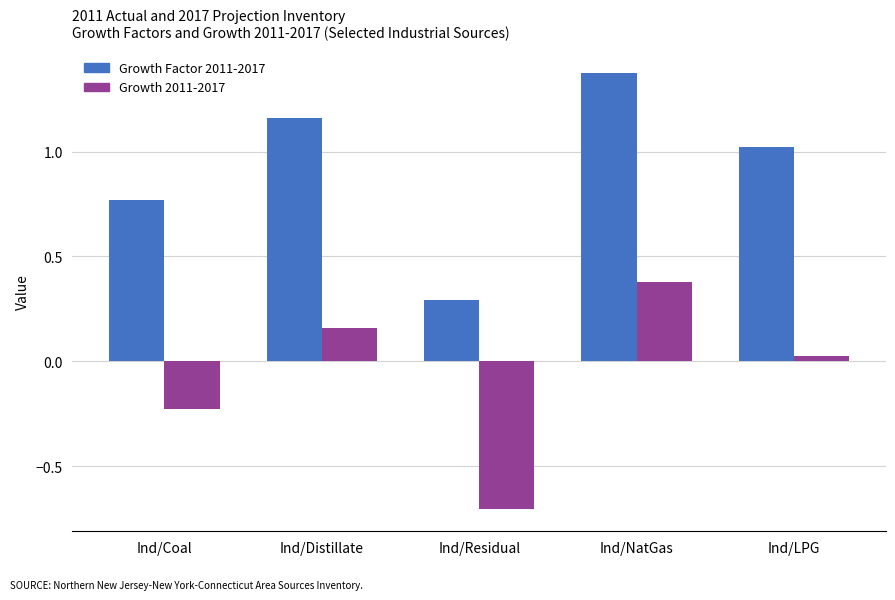

What is the difference between the highest and lowest values at Ind/Coal?

1.0